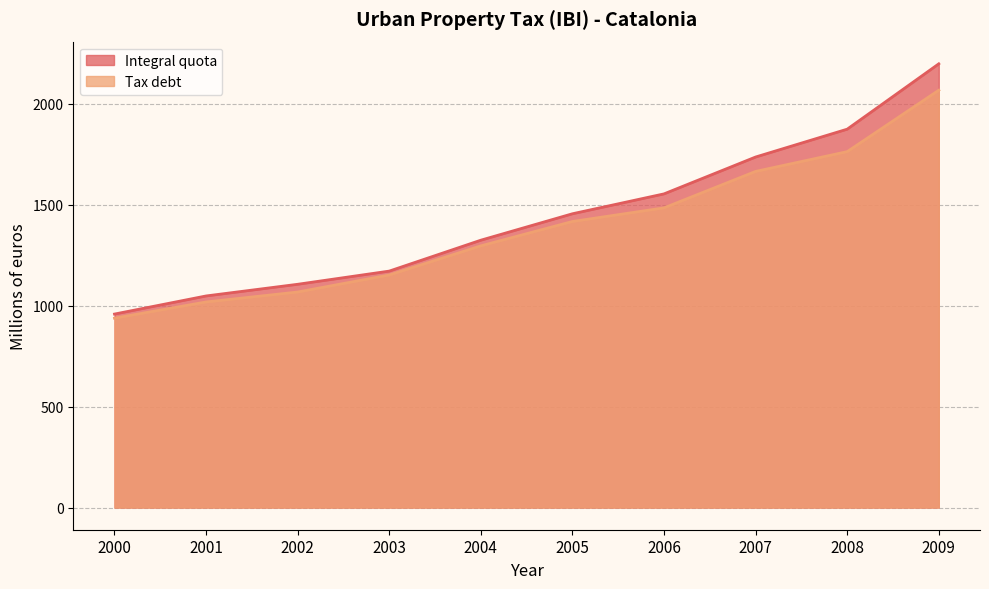

What is the average value of the Integral quota series?

1443.1